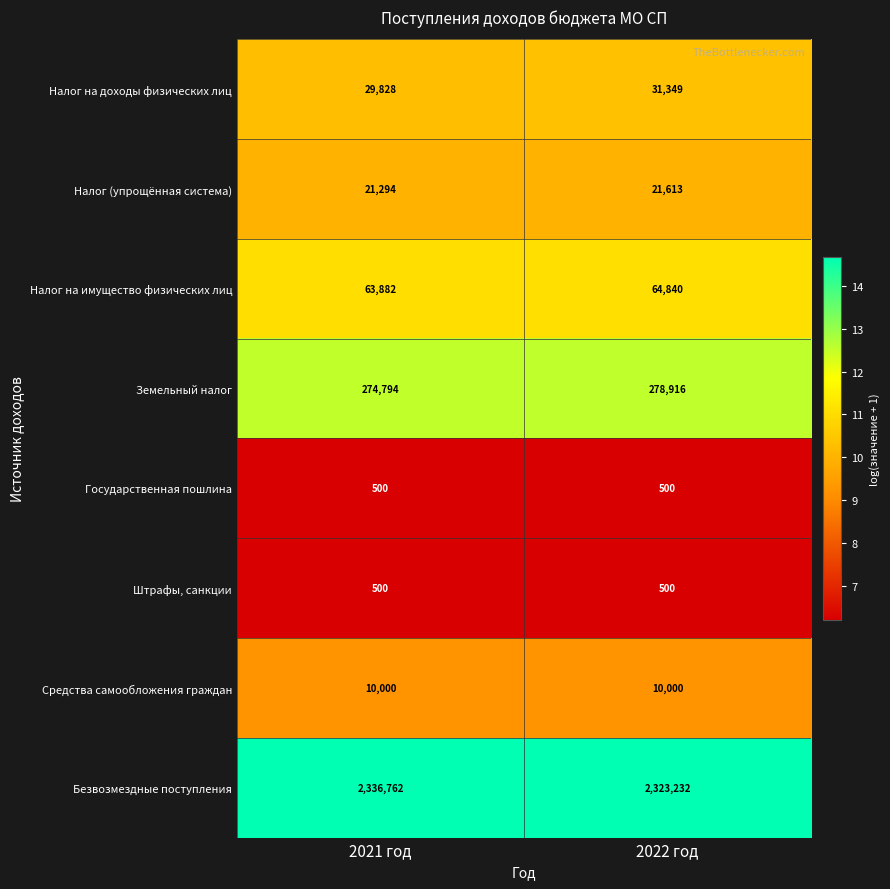

The Безвозмездные поступления series shows 2336762 at 2021 год. True or false?

True